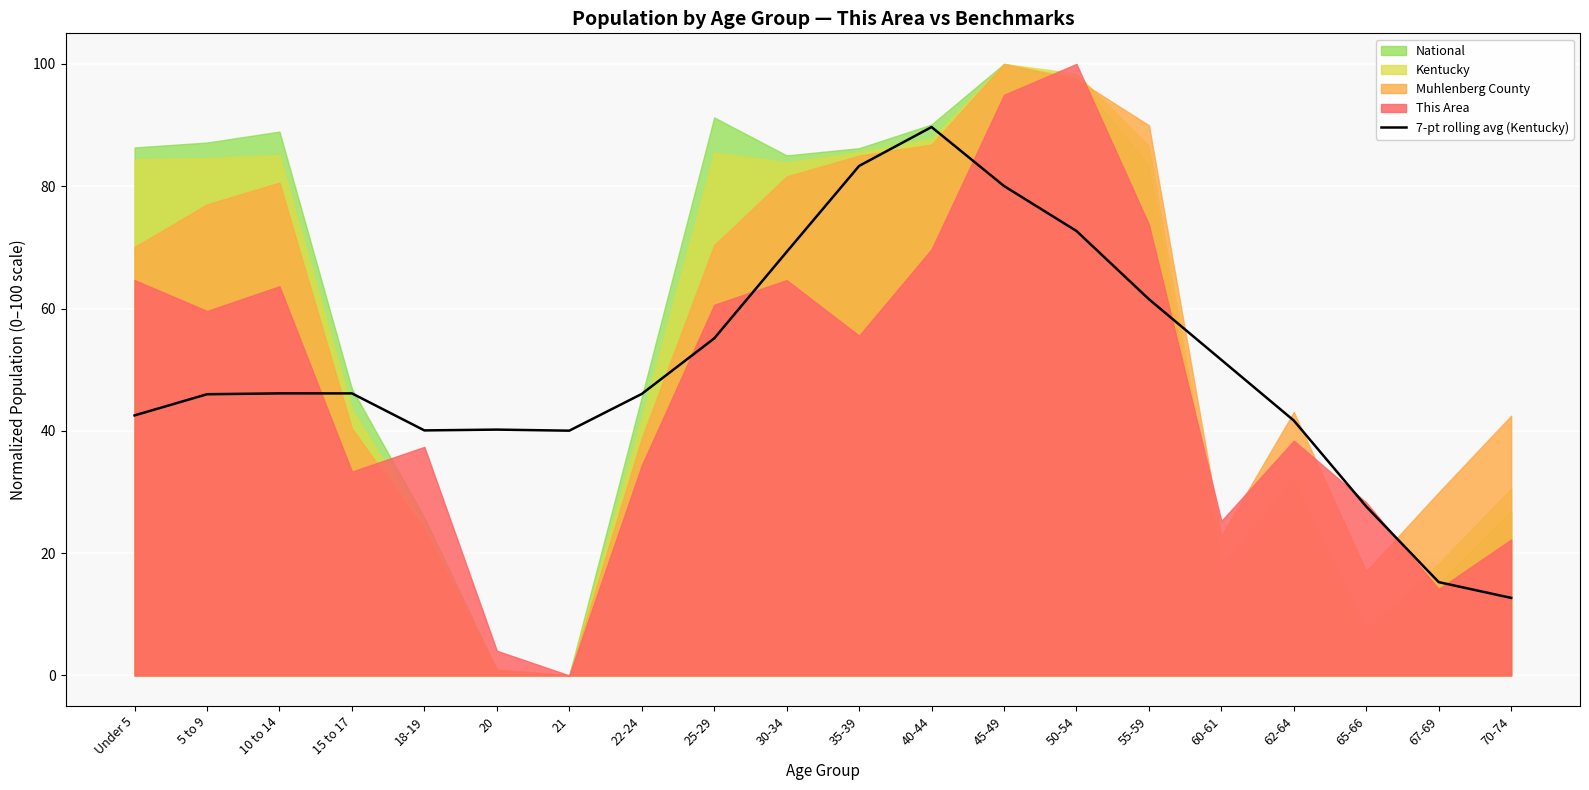

What is the maximum value for 7-pt rolling avg (Kentucky)?

89.7